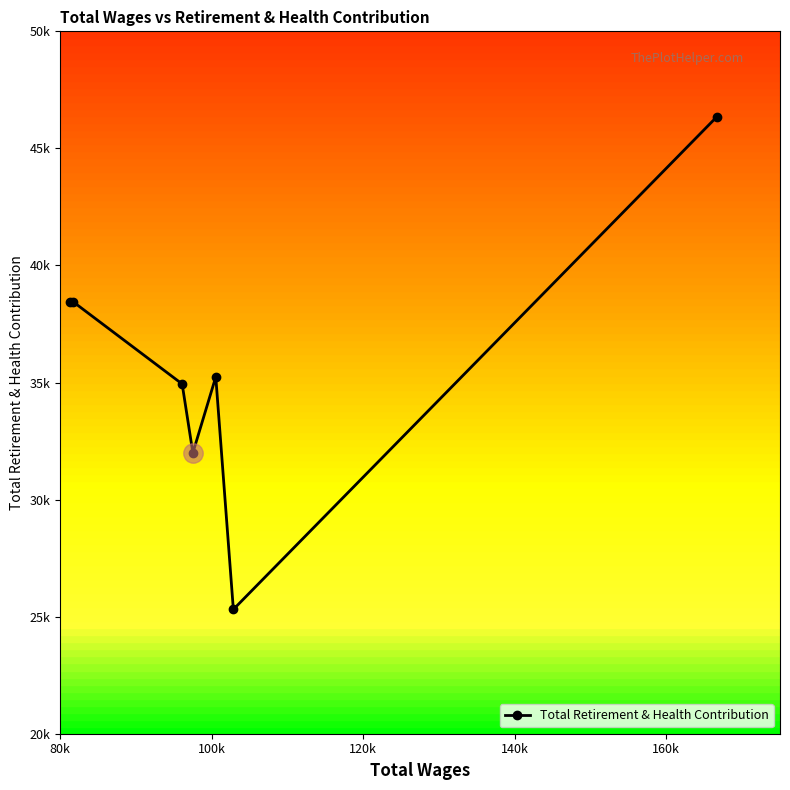

Does the chart have visible grid lines?

No